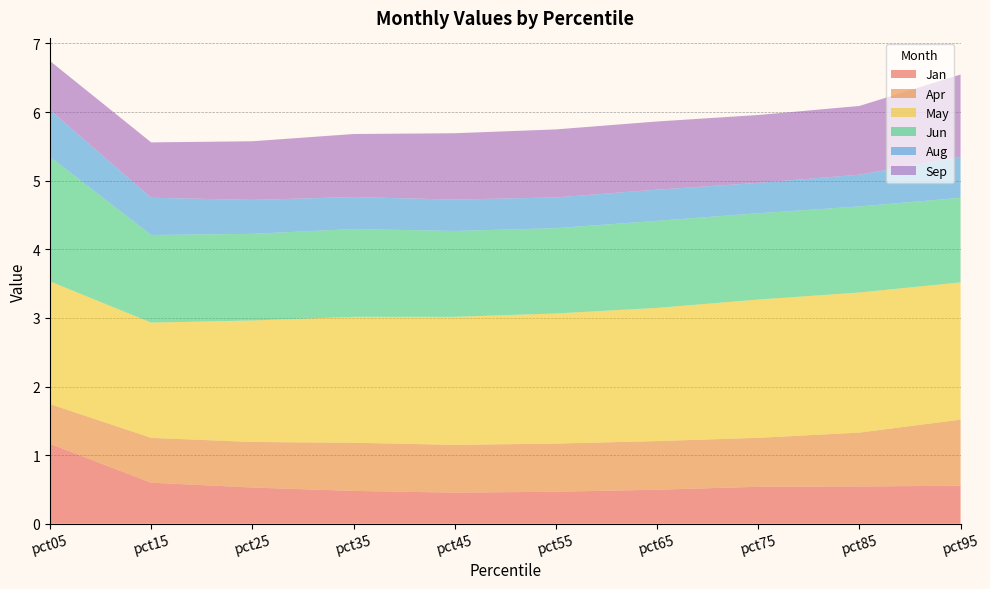

Reading left to right, extract all data points from this chart.

Jan: pct05=1.2	pct15=0.6	pct25=0.5	pct35=0.5	pct45=0.5	pct55=0.5	pct65=0.5	pct75=0.5	pct85=0.5	pct95=0.6
Apr: pct05=0.6	pct15=0.7	pct25=0.7	pct35=0.7	pct45=0.7	pct55=0.7	pct65=0.7	pct75=0.7	pct85=0.8	pct95=1.0
May: pct05=1.8	pct15=1.7	pct25=1.8	pct35=1.8	pct45=1.9	pct55=1.9	pct65=1.9	pct75=2.0	pct85=2.0	pct95=2.0
Jun: pct05=1.8	pct15=1.3	pct25=1.3	pct35=1.3	pct45=1.3	pct55=1.2	pct65=1.3	pct75=1.3	pct85=1.3	pct95=1.2
Aug: pct05=0.7	pct15=0.5	pct25=0.5	pct35=0.5	pct45=0.5	pct55=0.4	pct65=0.5	pct75=0.4	pct85=0.5	pct95=0.6
Sep: pct05=0.7	pct15=0.8	pct25=0.9	pct35=0.9	pct45=1.0	pct55=1.0	pct65=1.0	pct75=1.0	pct85=1.0	pct95=1.2